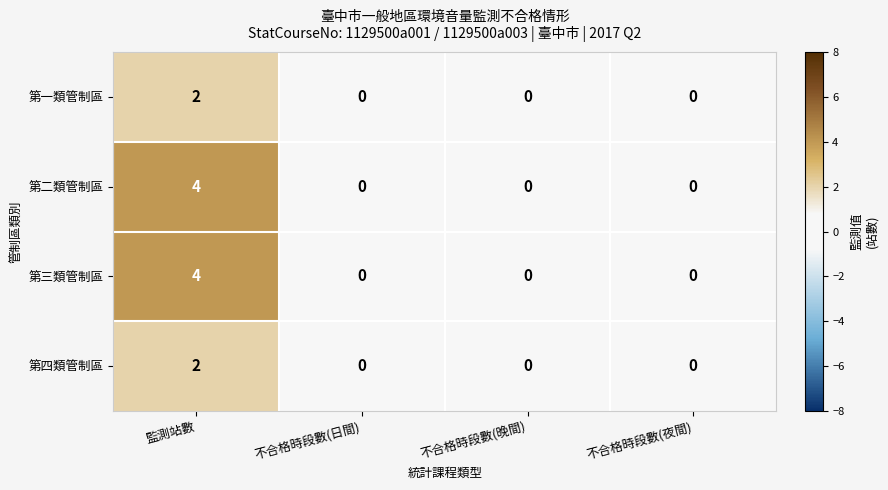

How many data points in 第二類管制區 are above 0?

1